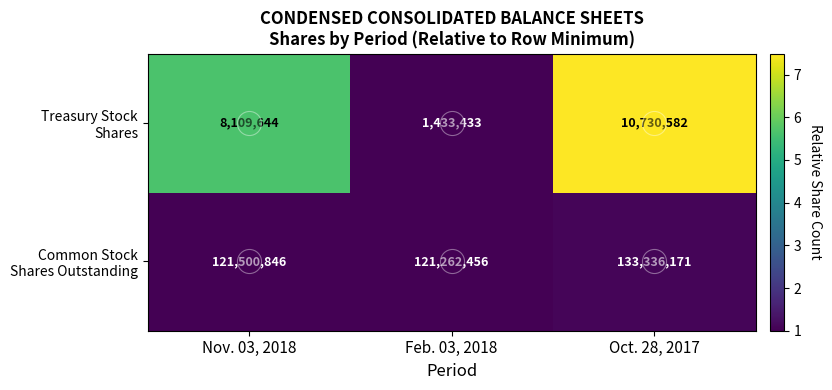

What is the spread (max minus min) of values at Oct. 28, 2017?

122605589